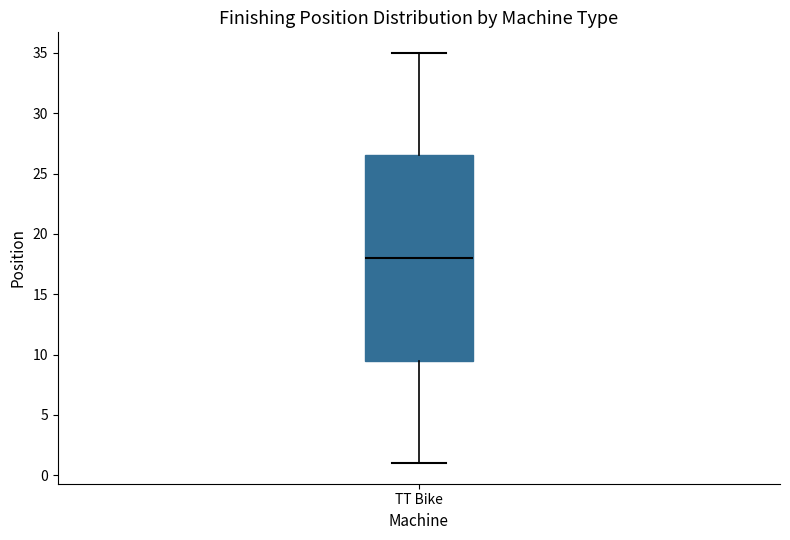

Where is the lower edge of the box for TT Bike on the y-axis? The values are not printed on the chart, so give them approximately, as read against the axis.

9.5